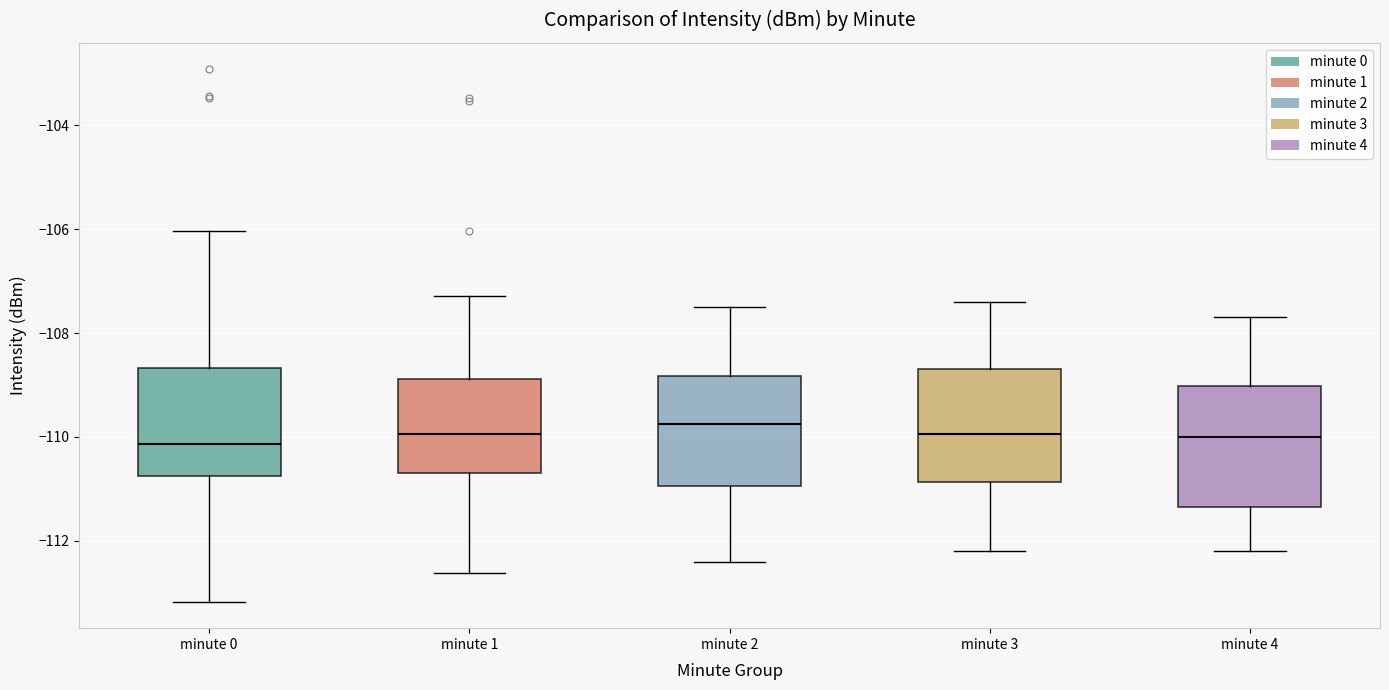

Where is the lower edge of the box for minute 0 on the y-axis? The values are not printed on the chart, so give them approximately, as read against the axis.

-110.8